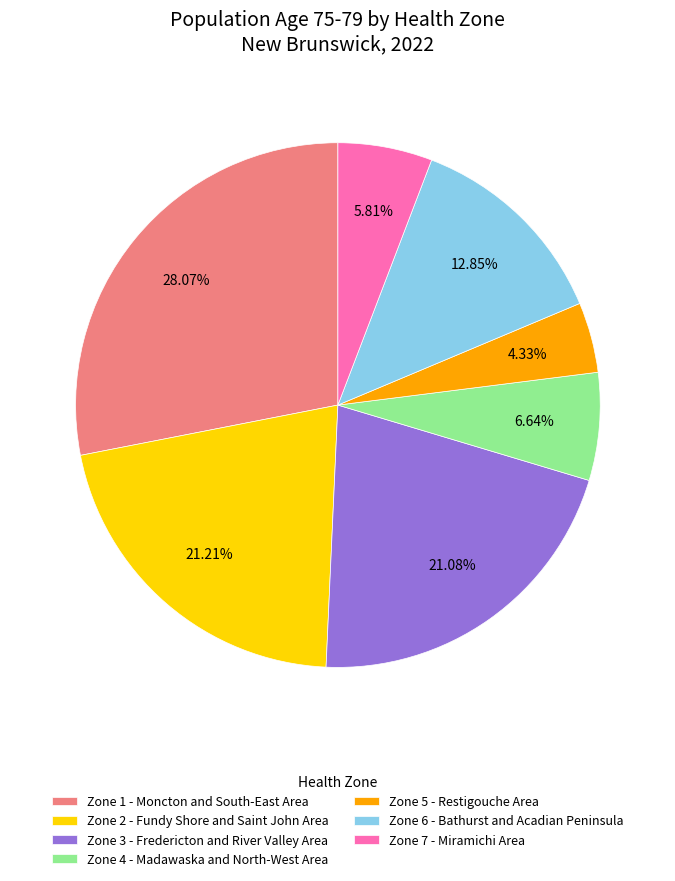

What is the largest slice in the pie chart?

Zone 1 - Moncton and South-East Area